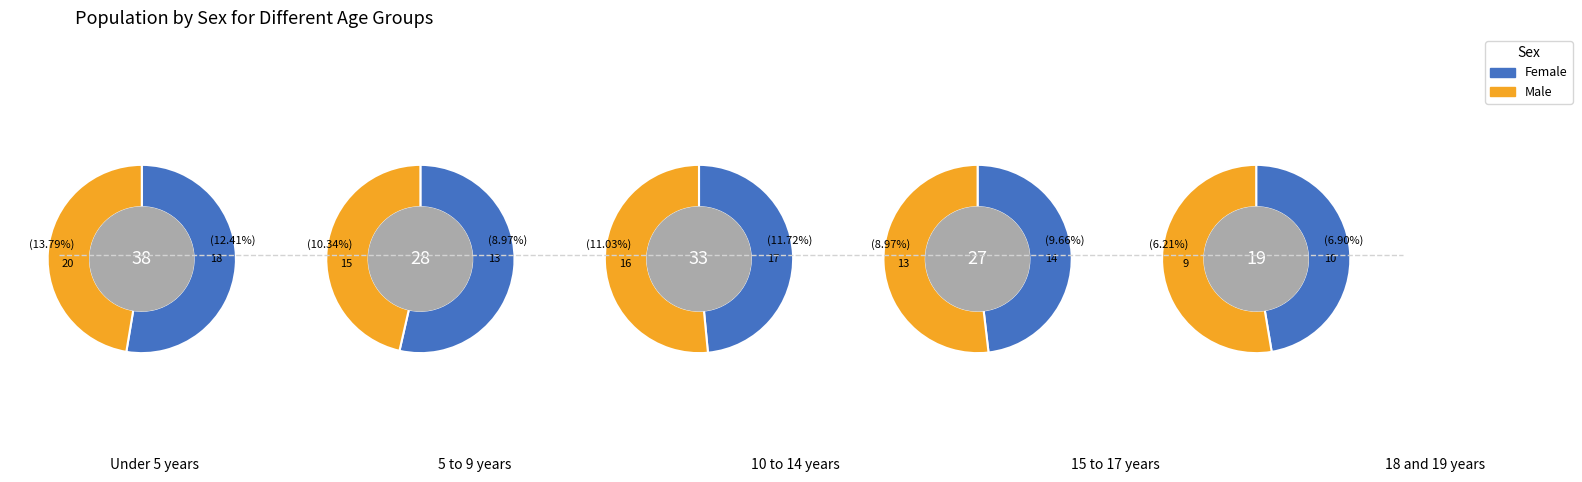

Count the number of slices in the pie.

5